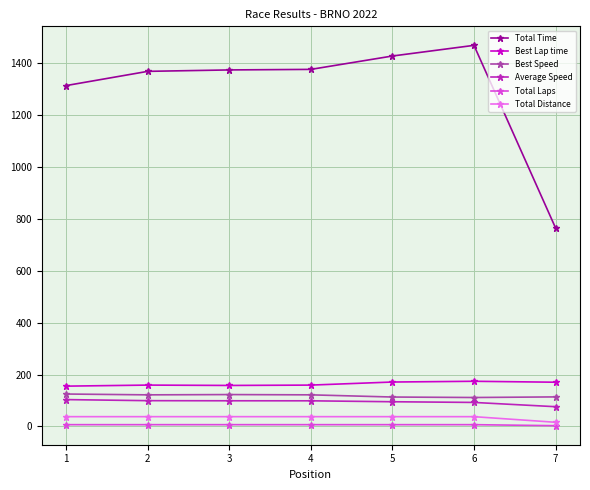

Is the value of Best Lap time at 3 greater than the value of Total Distance at 4?

Yes